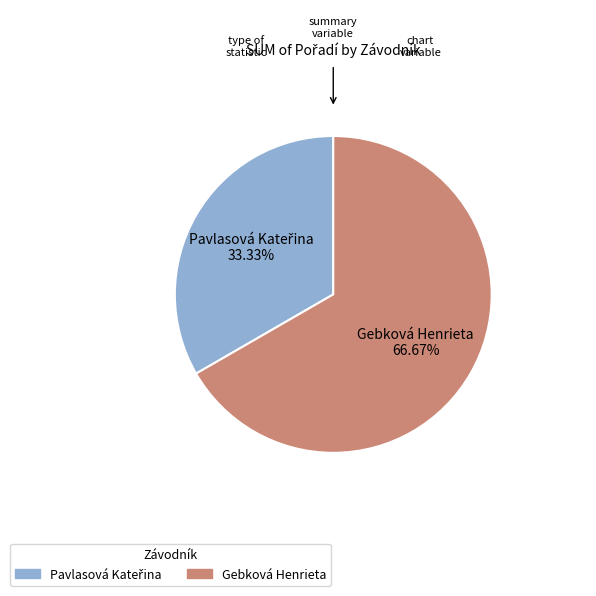

Is there any slice that represents more than half of the pie?

Yes